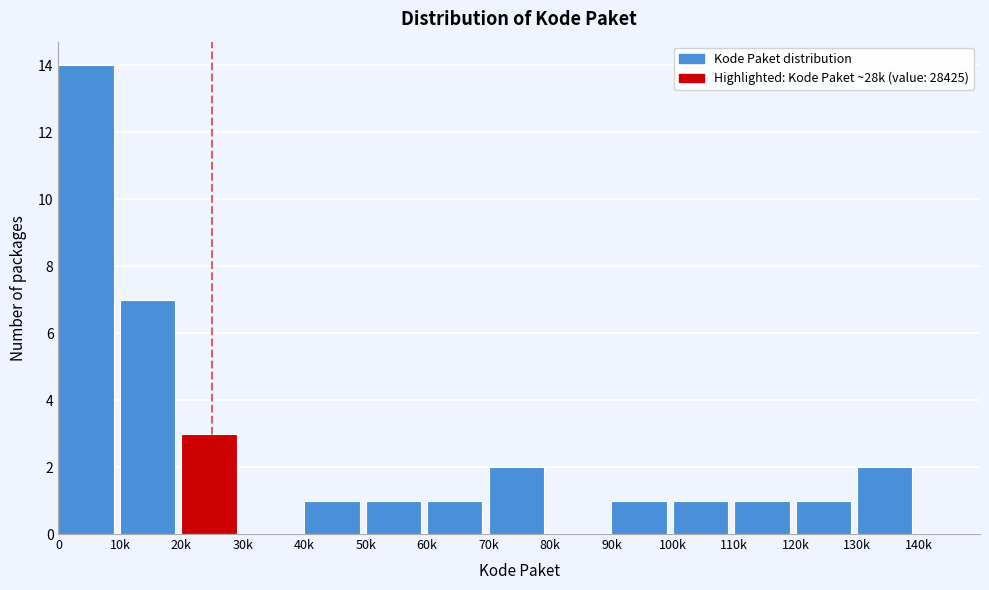

Reading left to right, list all the values displayed in this chart.

0=14	10k=7	20k=3	30k=0	40k=1	50k=1	60k=1	70k=2	80k=0	90k=1	100k=1	110k=1	120k=1	130k=2	140k=0